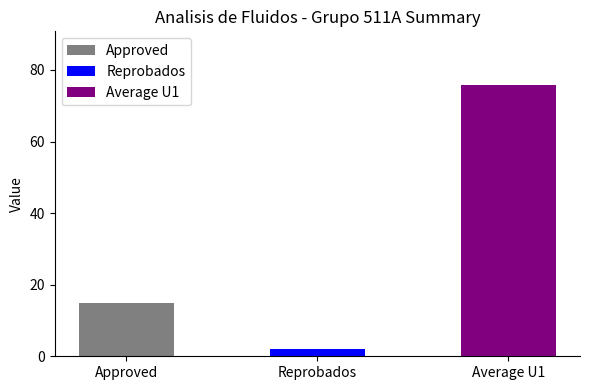

Read the value at Average U1.

75.7